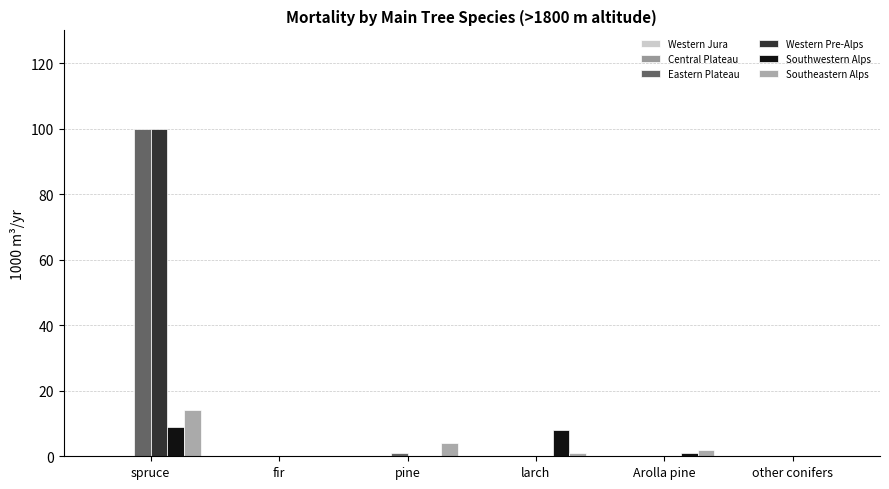

How many distinct data groups are displayed?

4